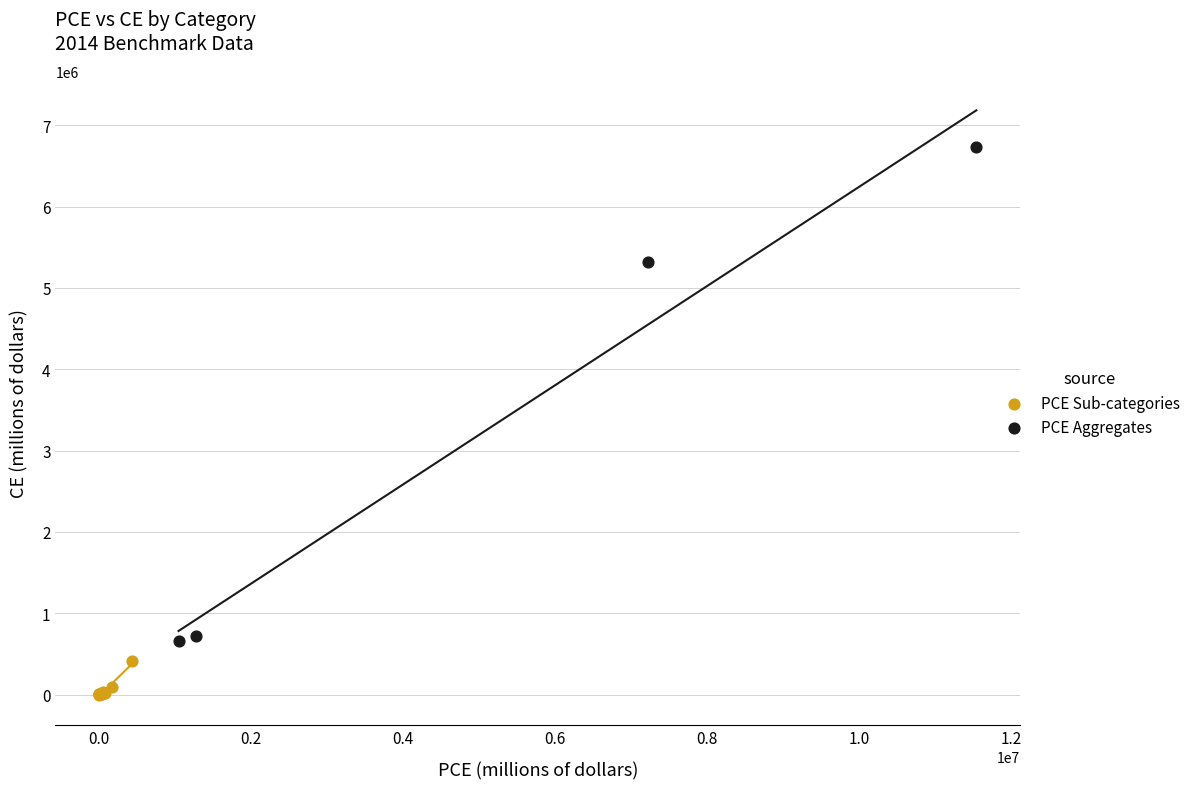

Which series has the largest Y range (max minus min)?

PCE Aggregates